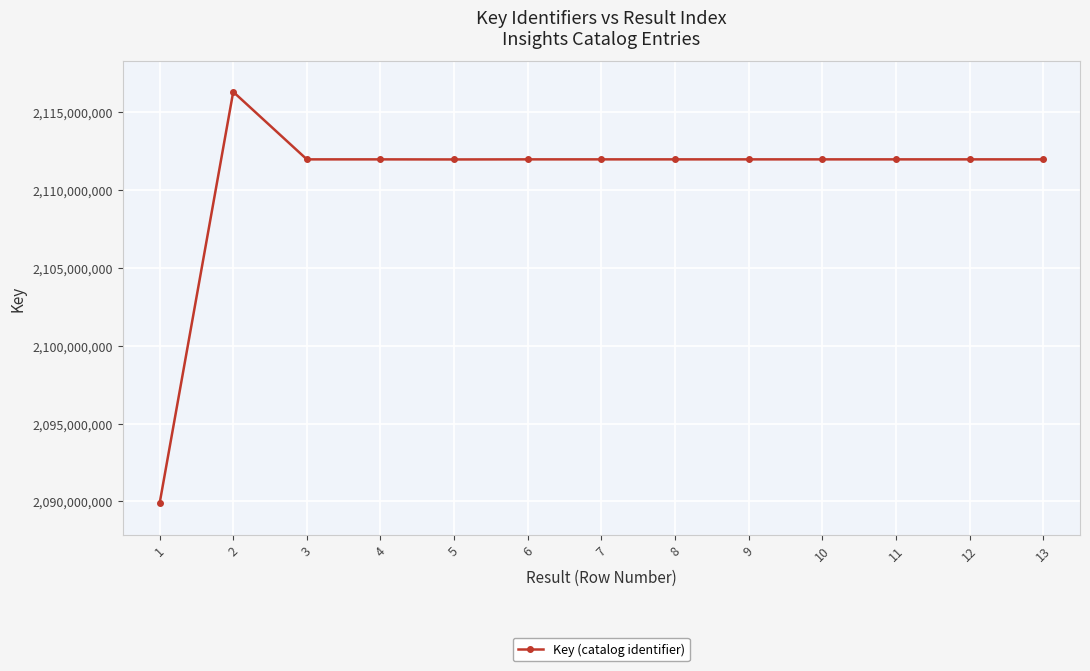

What is the average value?

2110608670